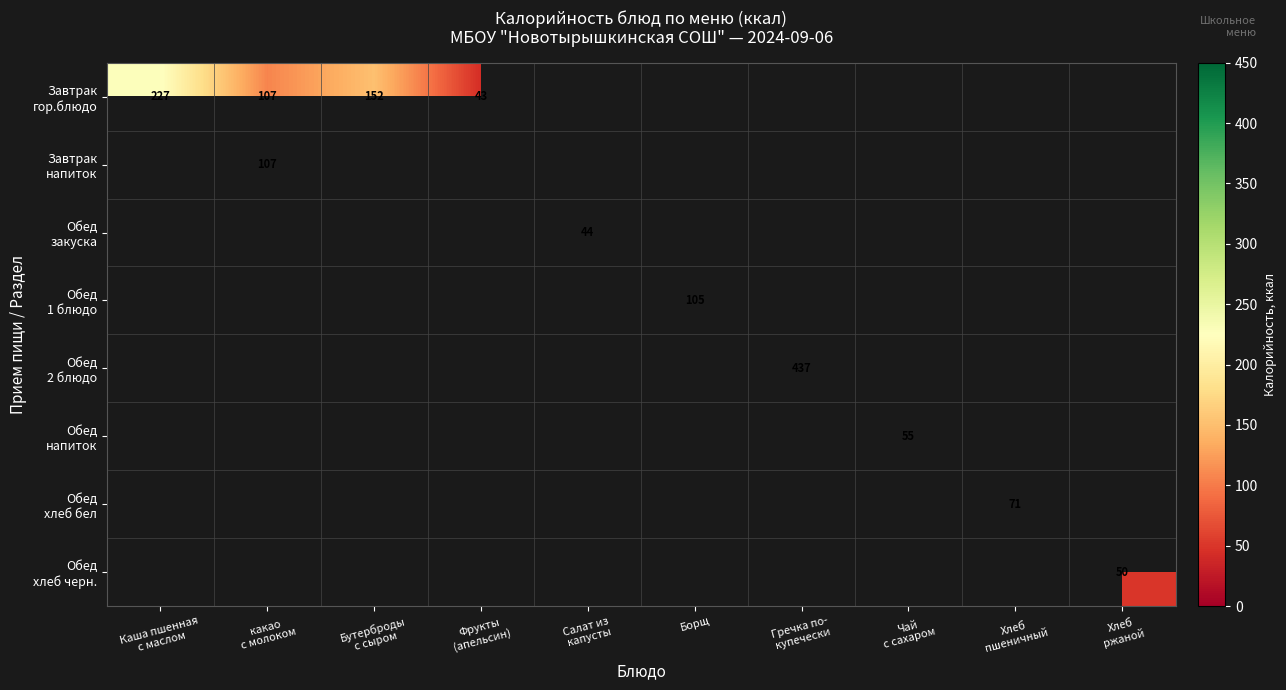

What is the maximum value shown in the chart?

437.3